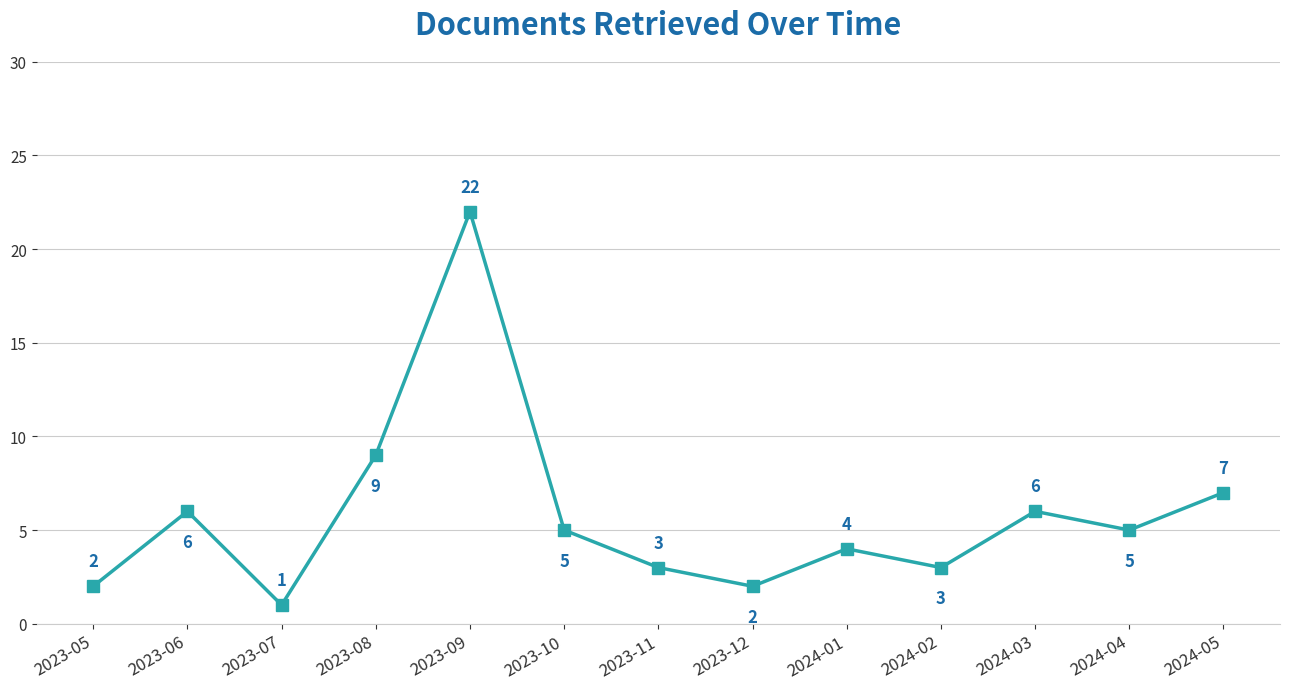

What is the difference between the values at 2024-05 and 2023-09?

15